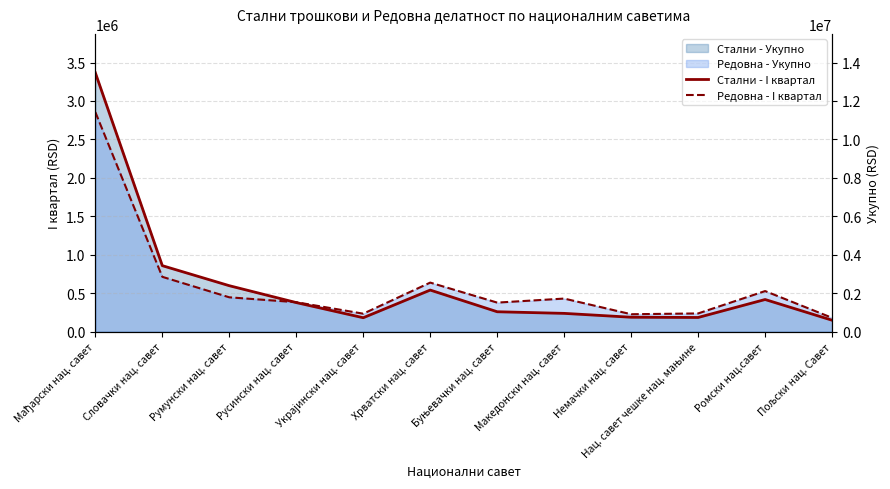

Which label corresponds to the smallest value in the chart?

Пољски нац. Савет